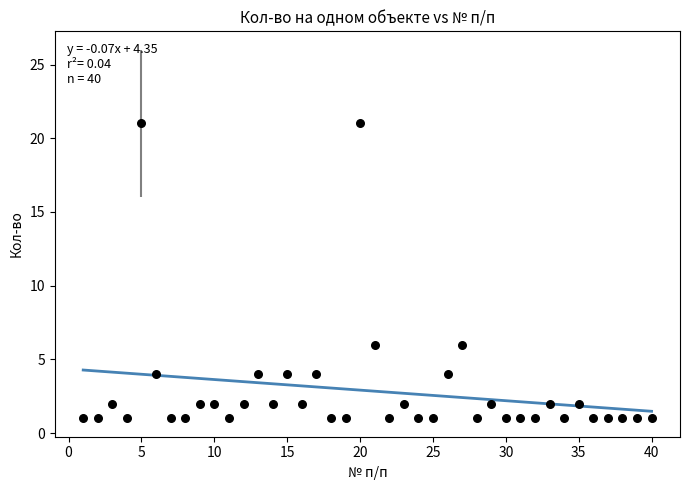

What is the range of Y values (max minus min)?

20